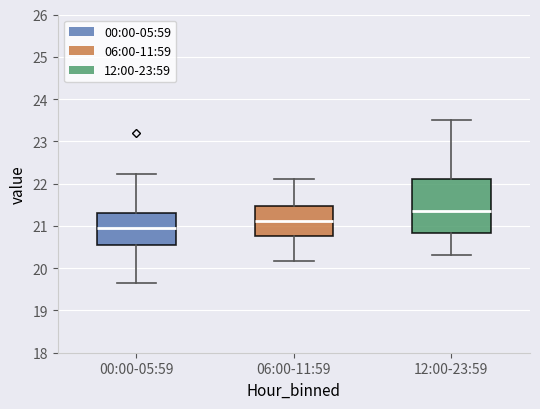

Where does the lower whisker of the box for 12:00-23:59 end on the y-axis? The values are not printed on the chart, so give them approximately, as read against the axis.

20.3